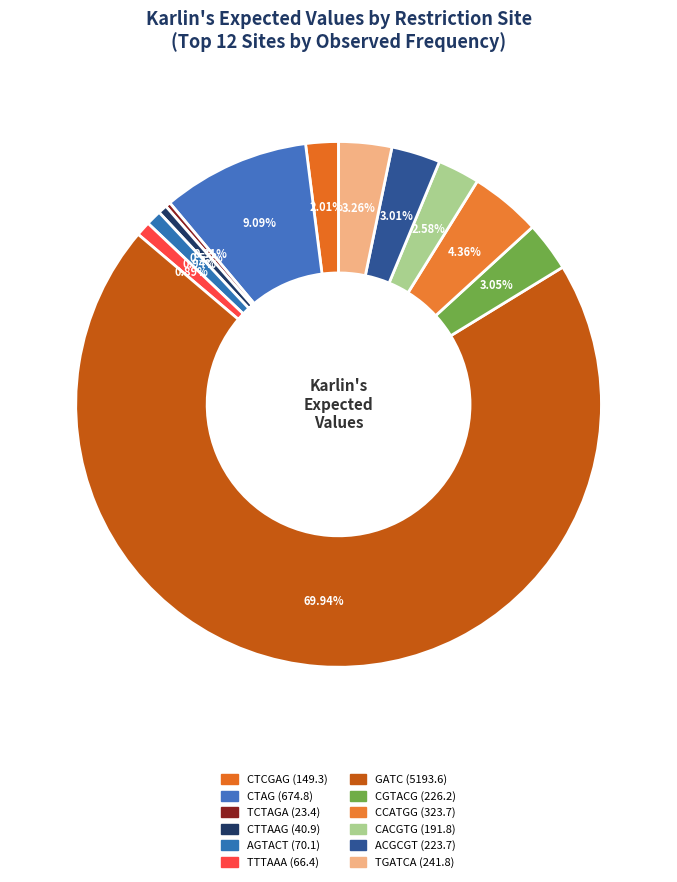

Which slice represents more than half of the pie?

GATC